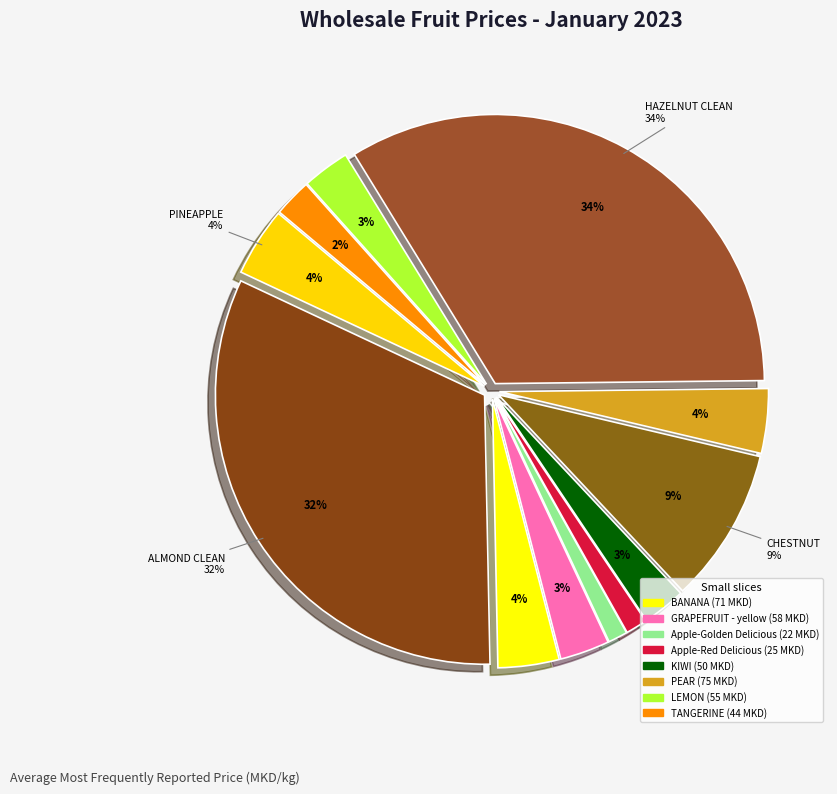

What is the smallest slice in the pie chart?

Apple-Golden Delicious